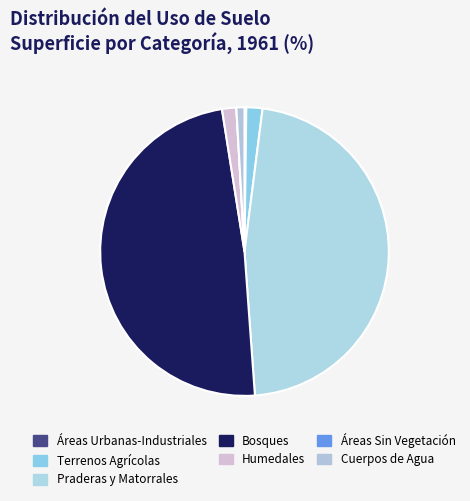

Is it true that Terrenos Agrícolas is 1% of the pie?

False